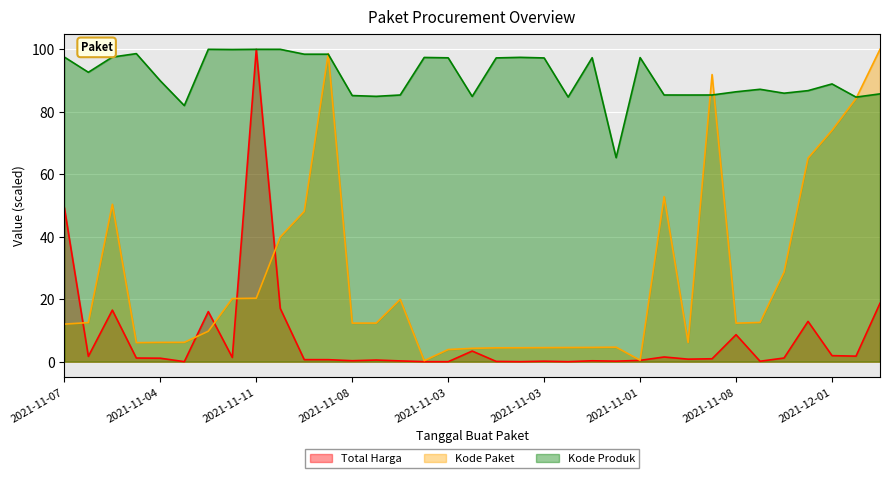

How many interior local valleys does the Kode Paket series have?

6